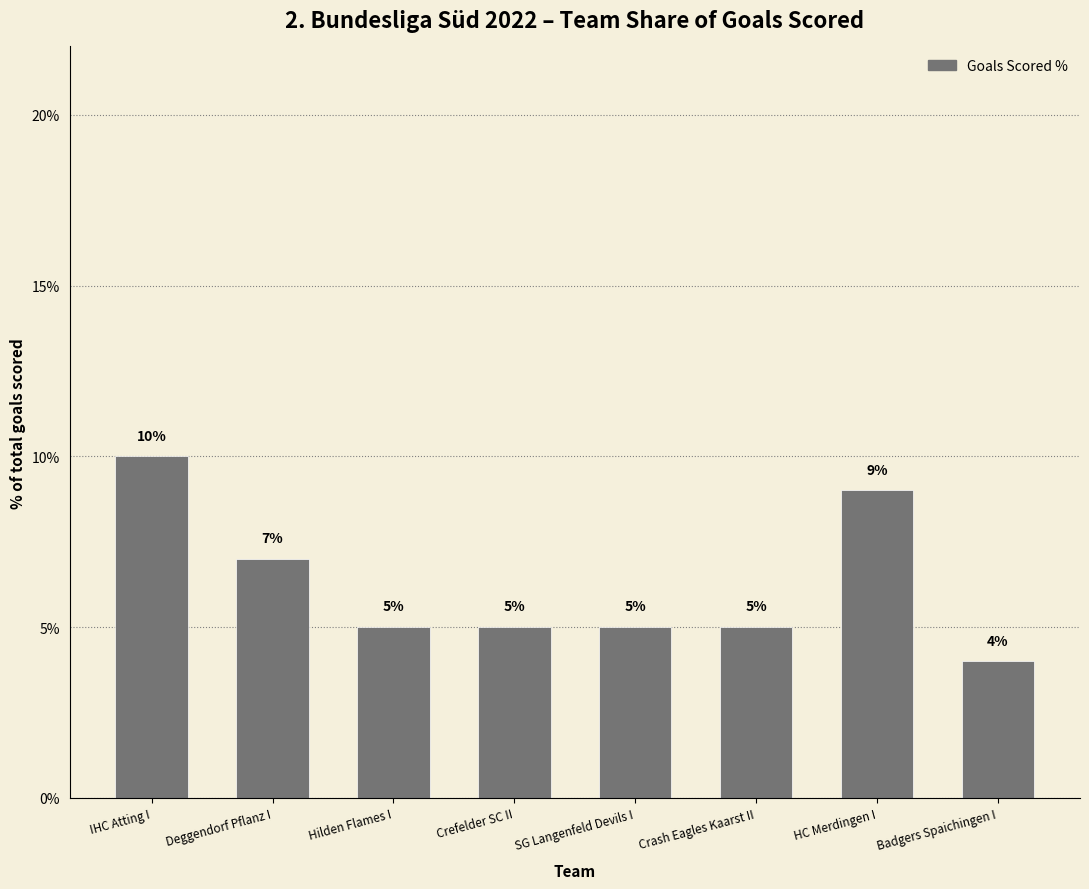

Which has a higher value, Crefelder SC II or Deggendorf Pflanz I?

Deggendorf Pflanz I